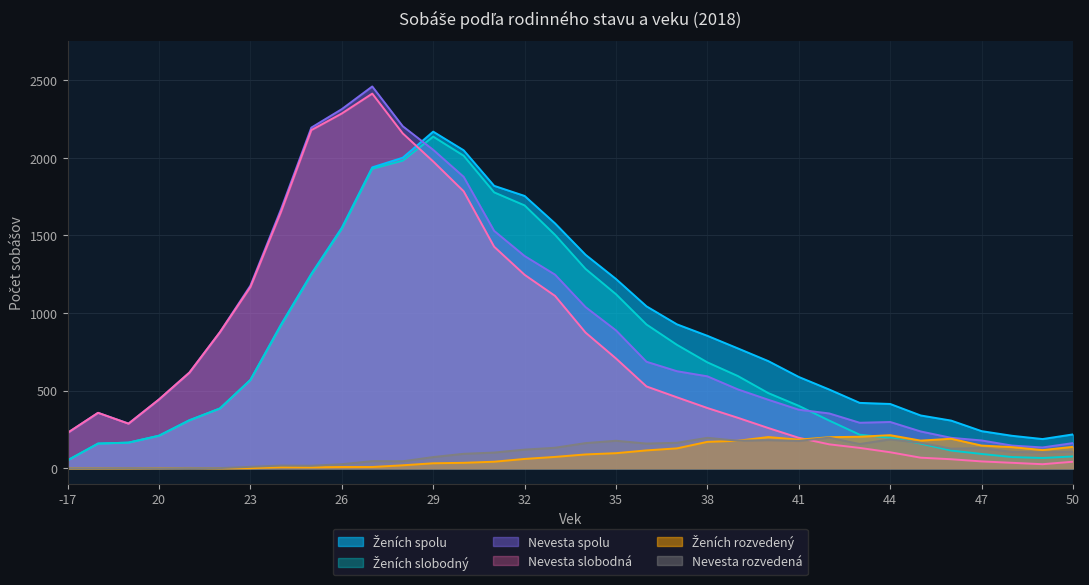

True or false: Nevesta slobodná has more than 2 interior local peaks.

False